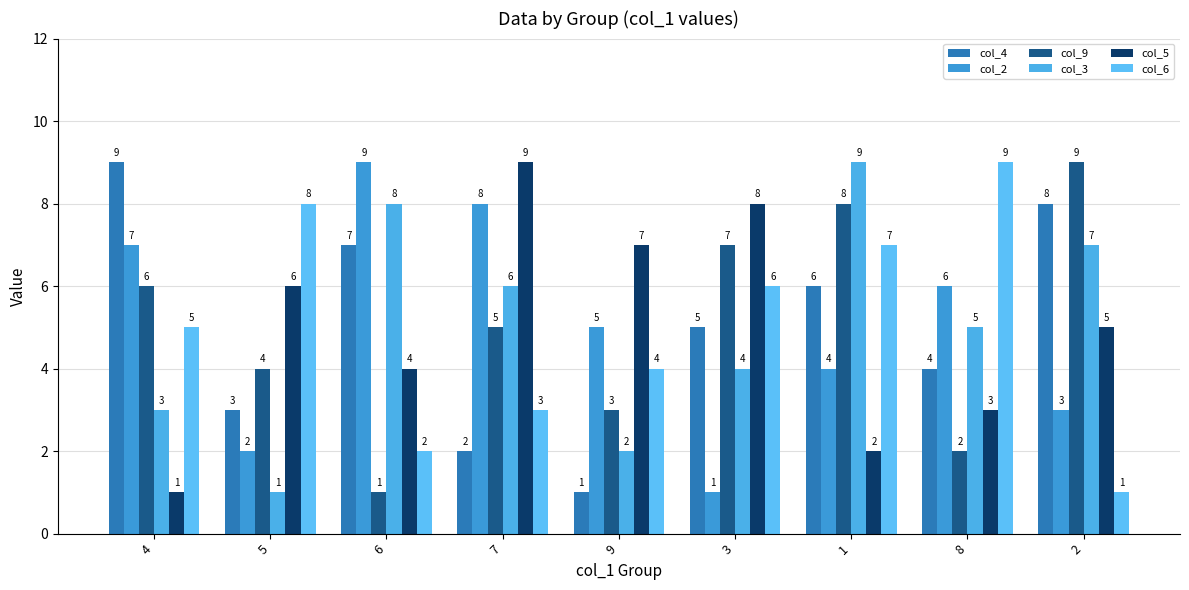

Is it true that col_9 equals 3 at 8?

False